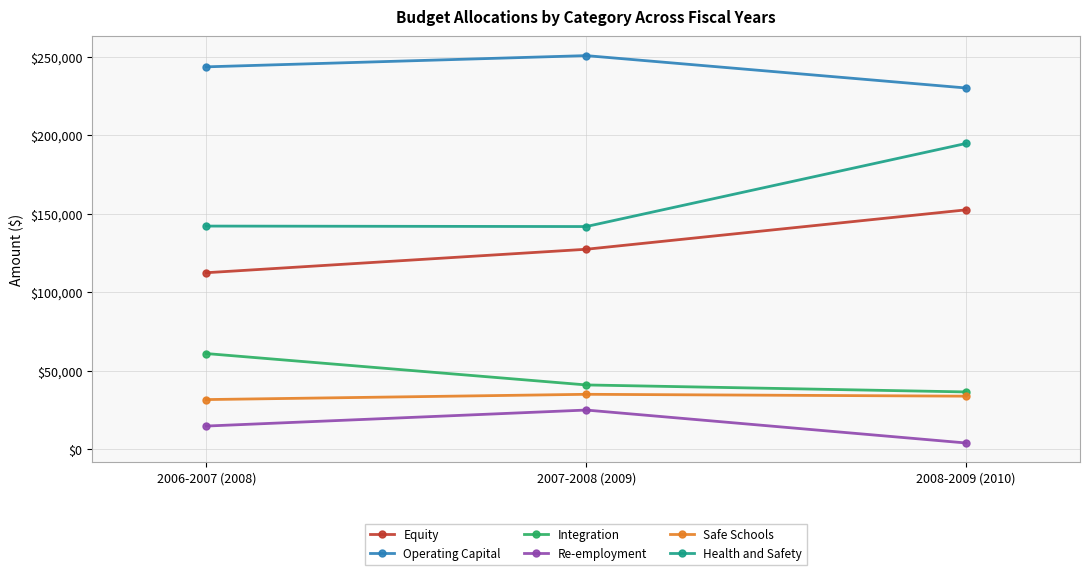

Read the Re-employment value at 2008-2009 (2010), to the nearest 10.

4010